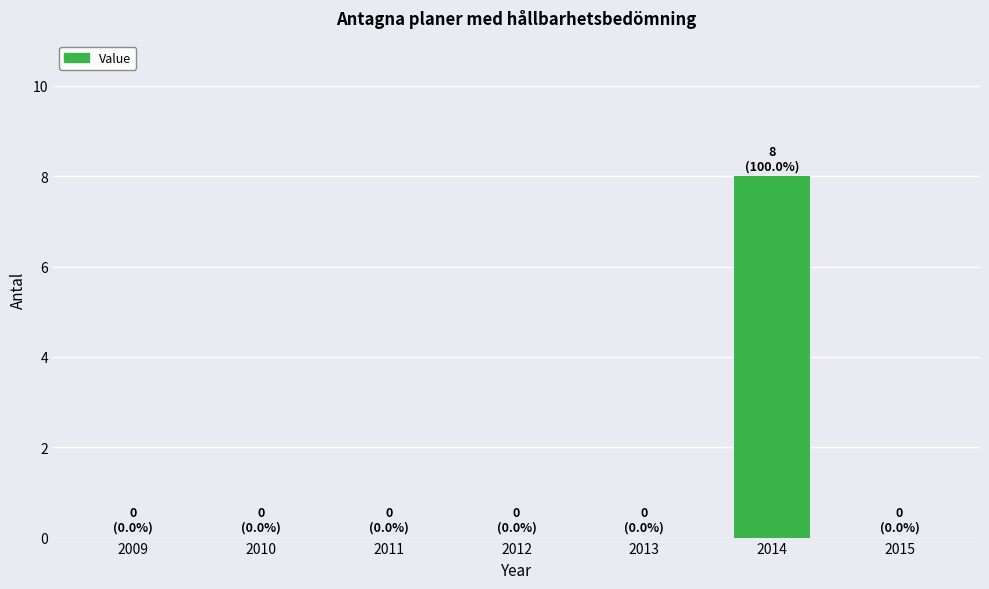

Reading left to right, extract all data points from this chart.

0	0	0	0	0	8	0